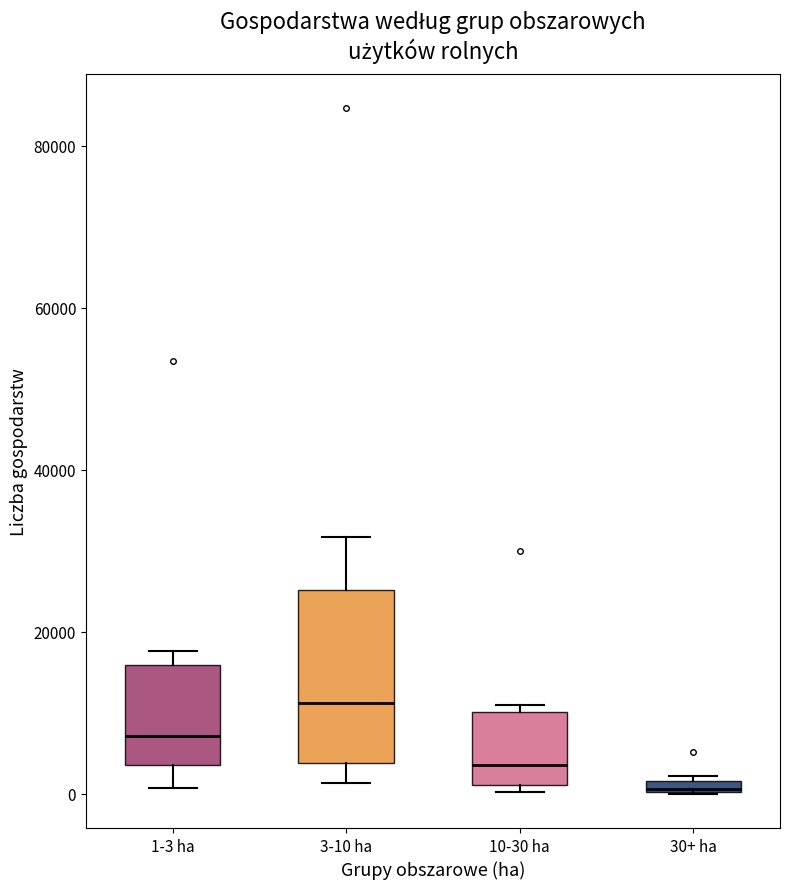

Where is the lower edge of the box for 1-3 ha on the y-axis? The values are not printed on the chart, so give them approximately, as read against the axis.

4000